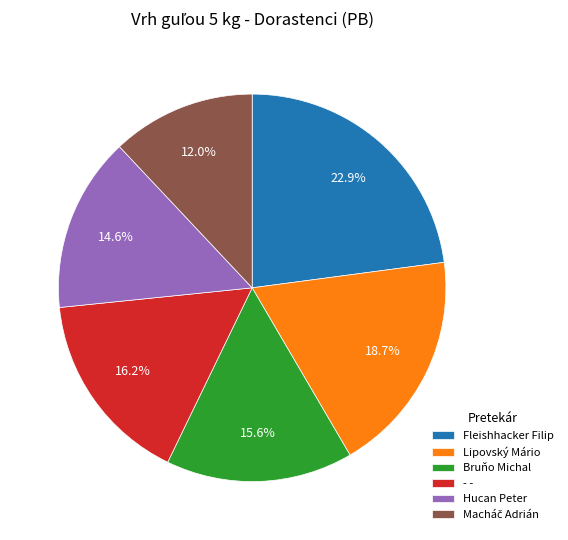

Does - - represent more than half of the total?

No